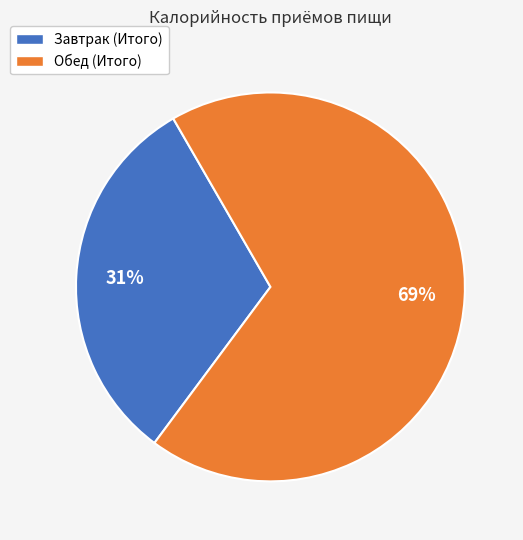

How many segments does this pie chart have?

2